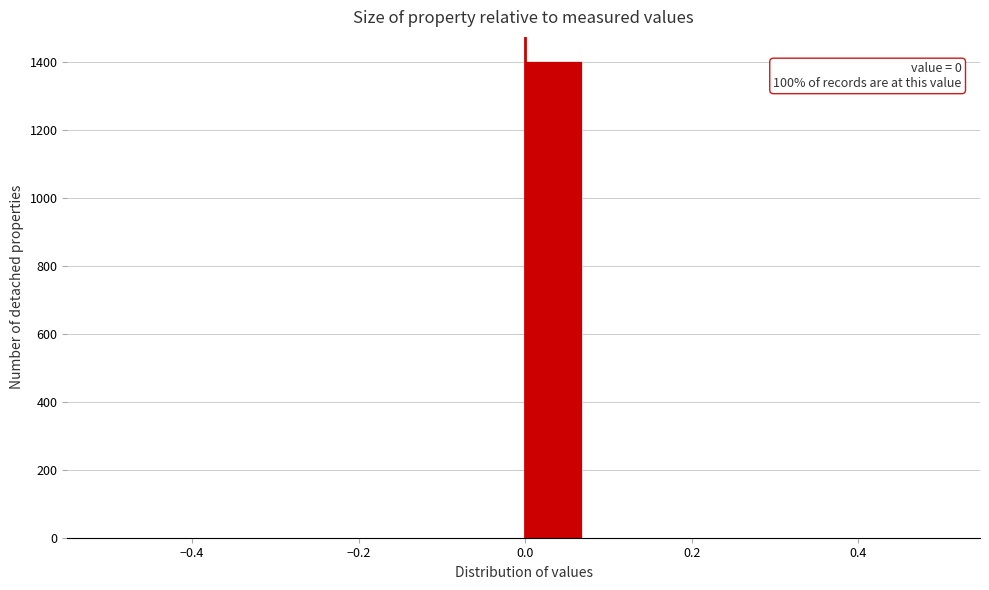

Read against the x-axis, roughly where is the centre of the tallest bar?

0.04